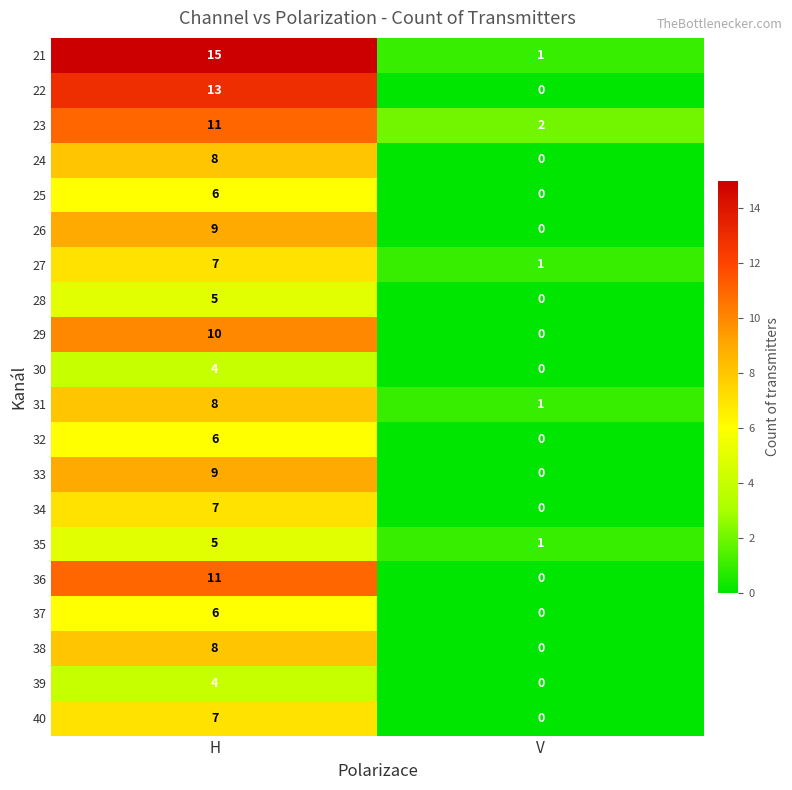

True or false: 40 has a value of 11 at H.

False